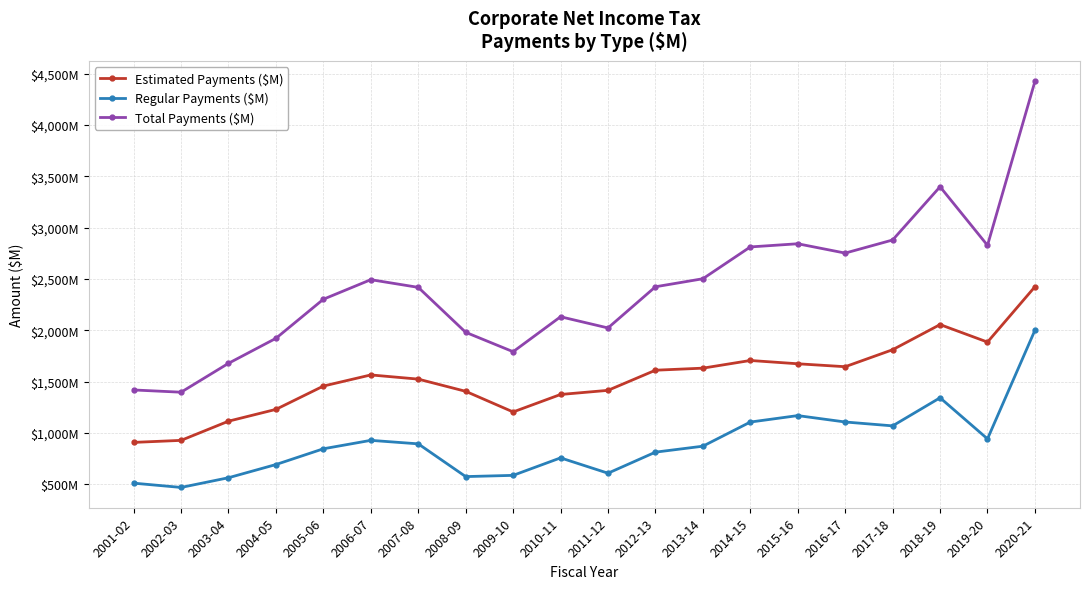

Is this an area chart (filled region under the line)?

No